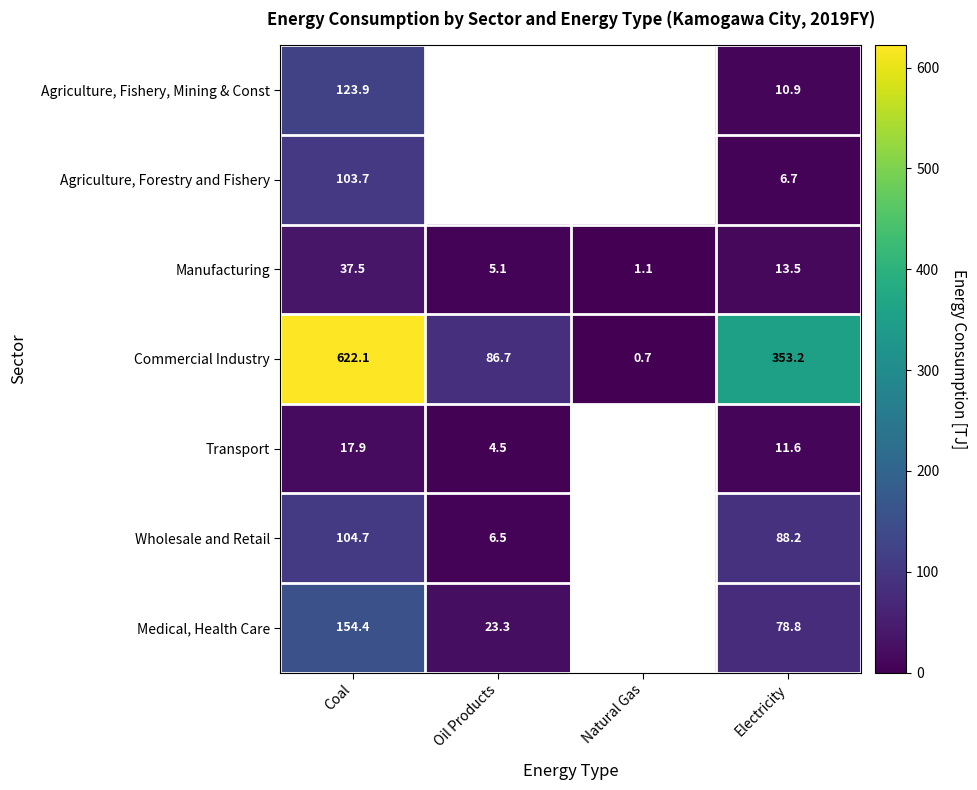

What is the spread (max minus min) of values at Electricity?

346.5